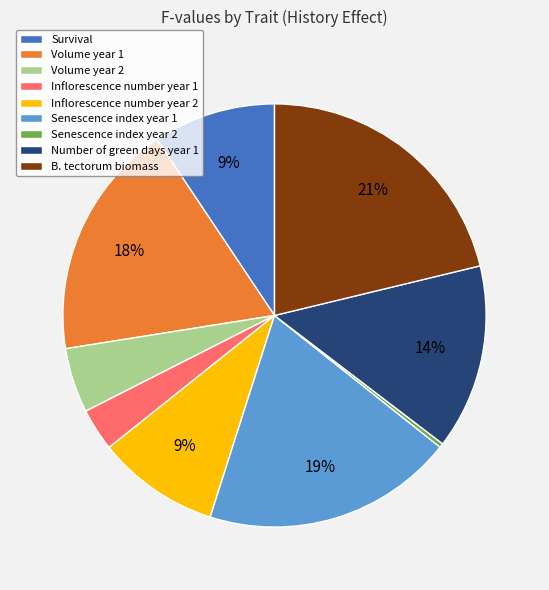

What is the largest slice in the pie chart?

B. tectorum biomass